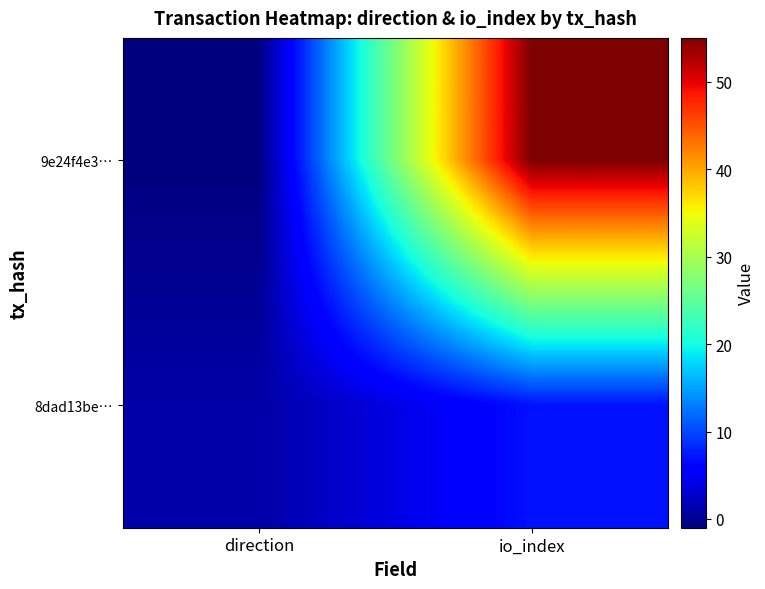

At io_index, list the series in order from largest to smallest.

9e24f4e3…, 8dad13be…